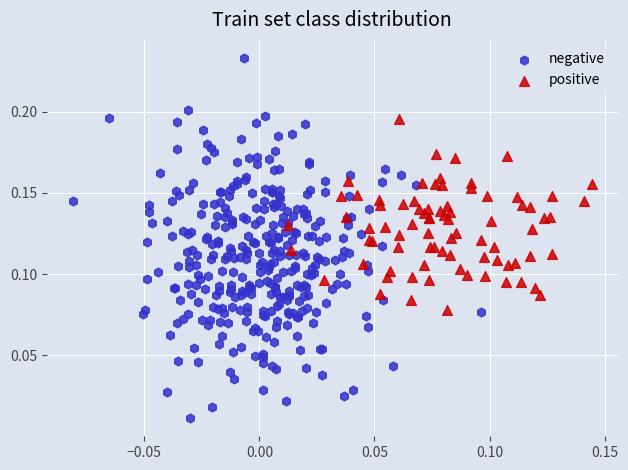

Which series has the widest spread of Y values?

negative